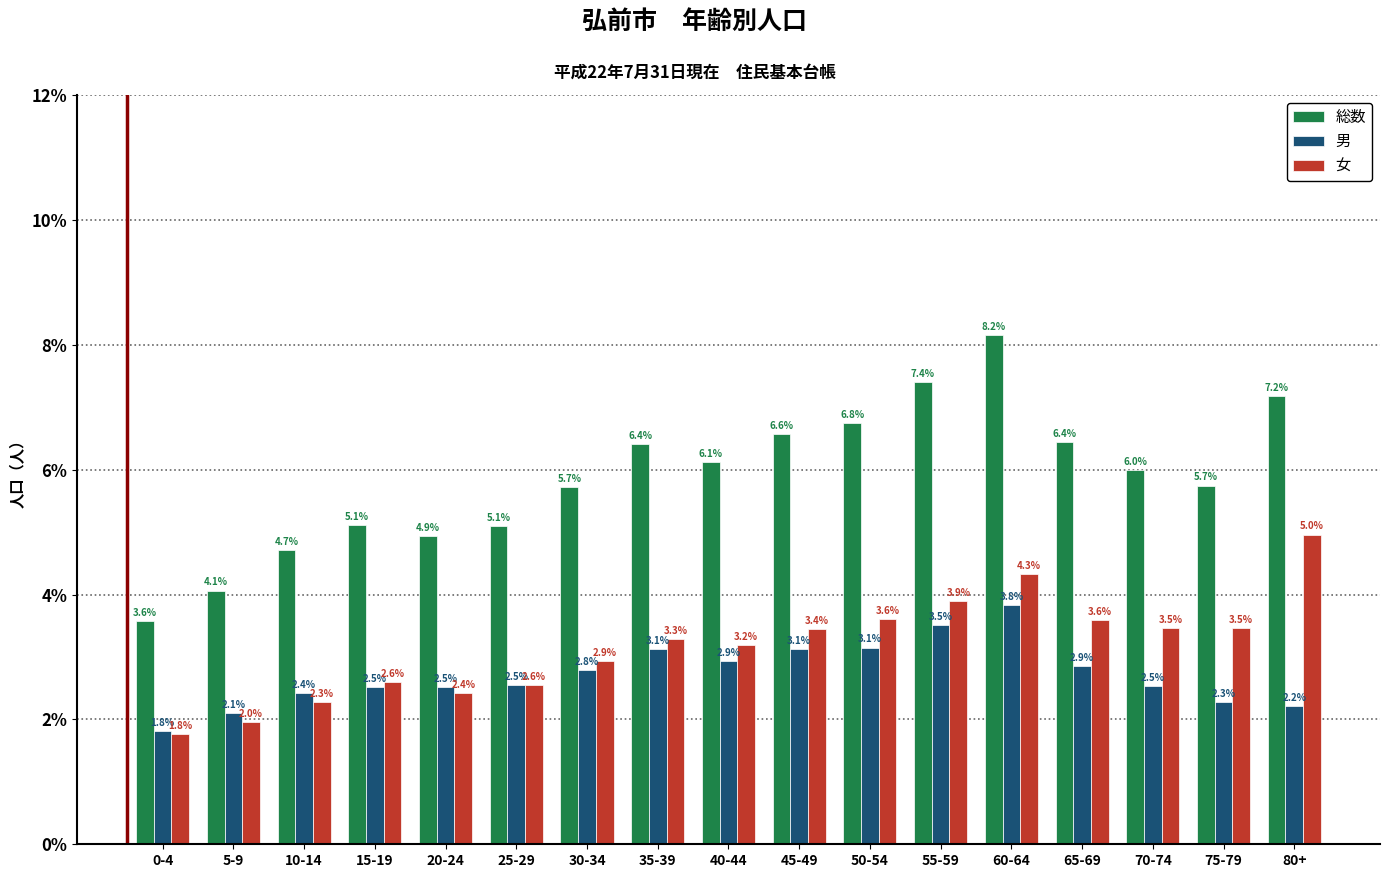

Reading left to right, transcribe all the data shown in this chart.

総数: 3.6	4.1	4.7	5.1	4.9	5.1	5.7	6.4	6.1	6.6	6.8	7.4	8.2	6.4	6.0	5.7	7.2
男: 1.8	2.1	2.4	2.5	2.5	2.5	2.8	3.1	2.9	3.1	3.1	3.5	3.8	2.9	2.5	2.3	2.2
女: 1.8	2.0	2.3	2.6	2.4	2.6	2.9	3.3	3.2	3.4	3.6	3.9	4.3	3.6	3.5	3.5	5.0